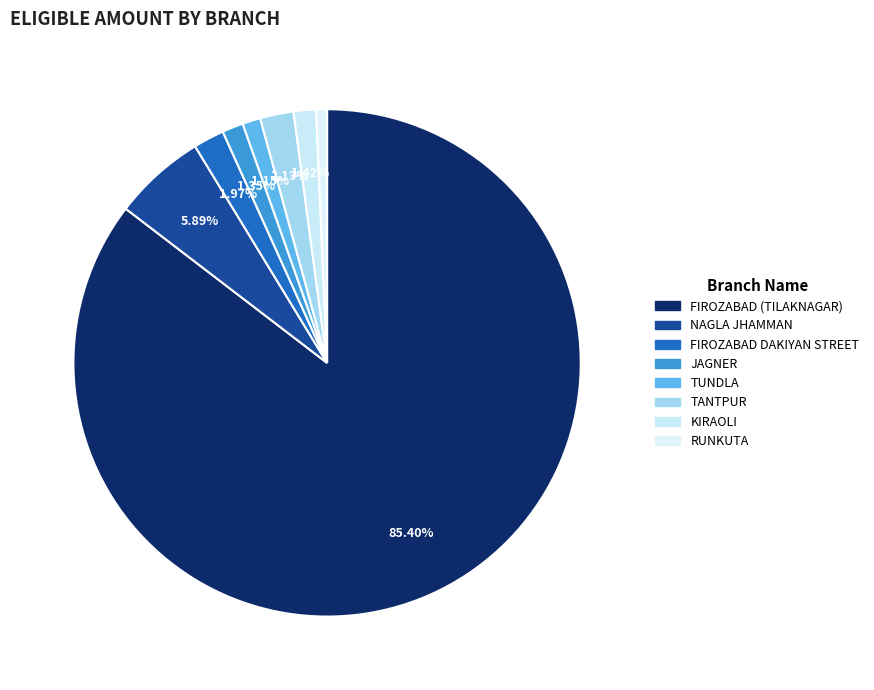

How many segments does this pie chart have?

8